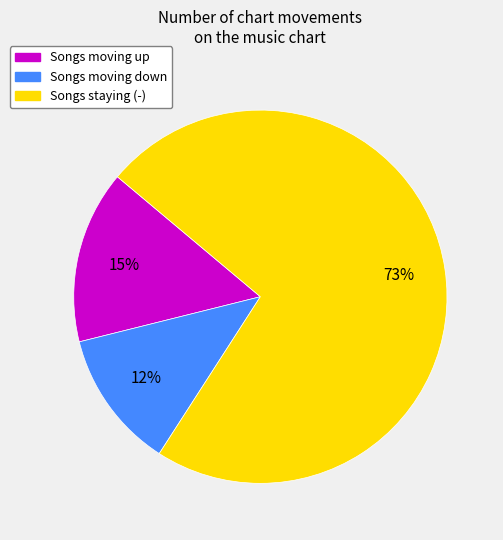

Which slice is the smallest?

Songs moving down